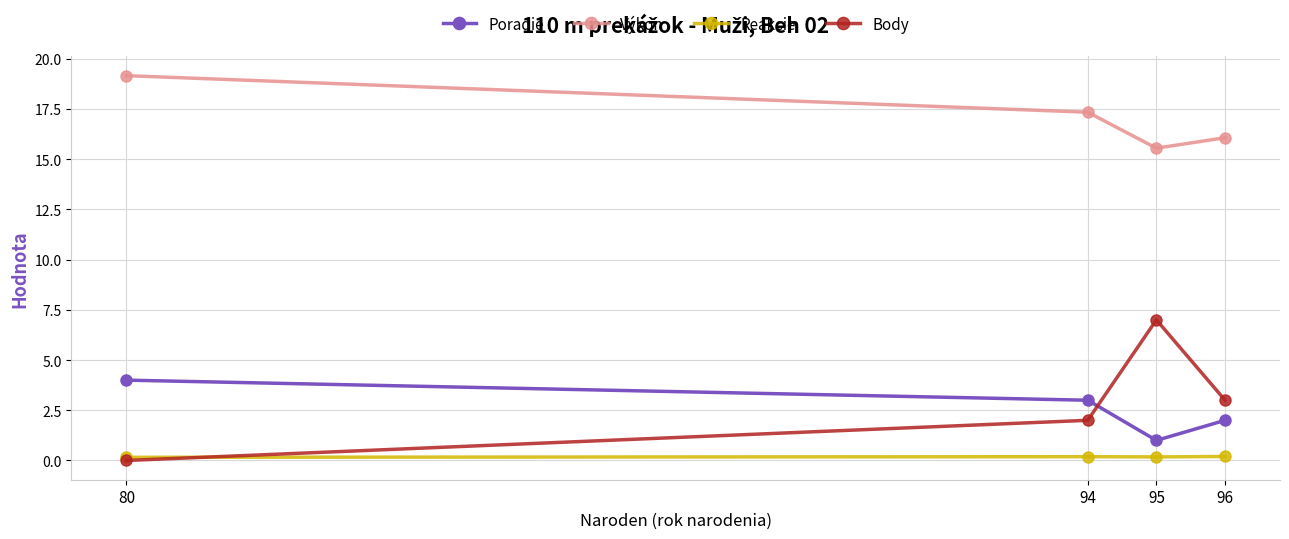

What is the difference between the second highest and minimum values in the Body series?

3.0